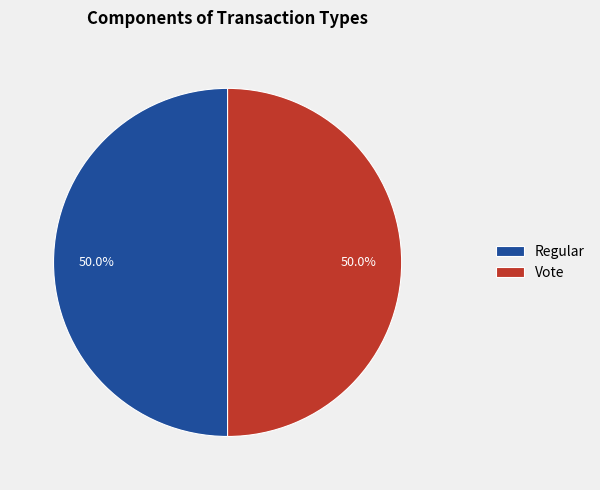

What percentage do Vote and Regular together represent?

100.0%